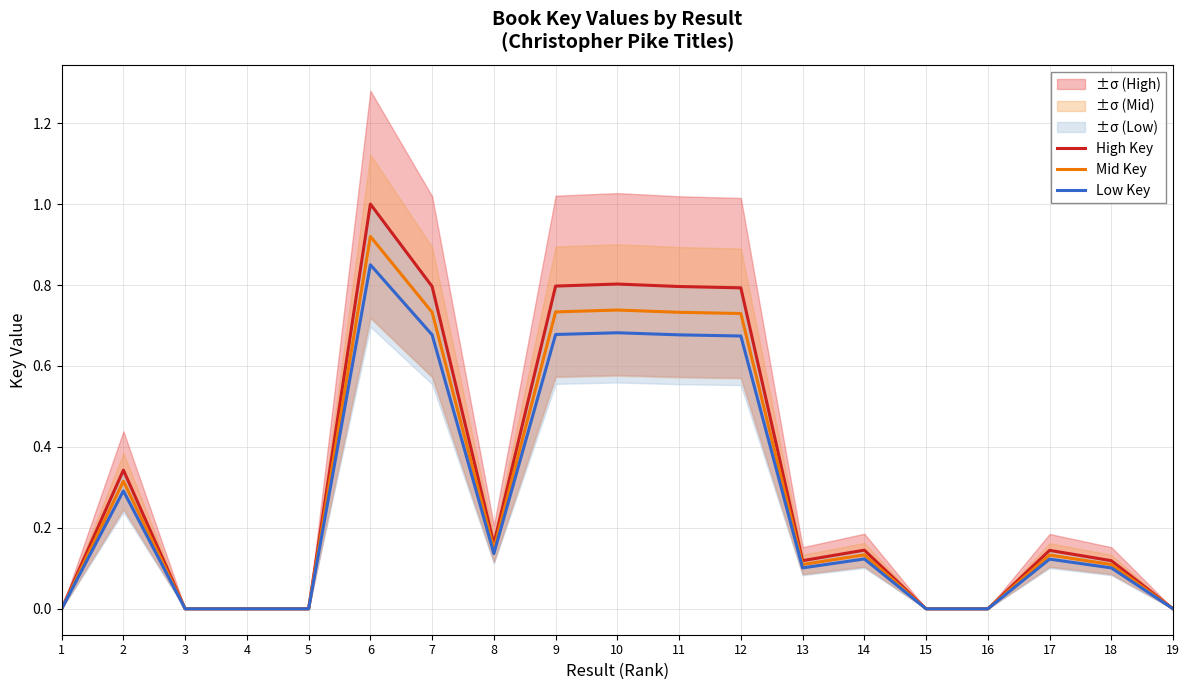

True or false: Low Key and High Key cross at least once.

False